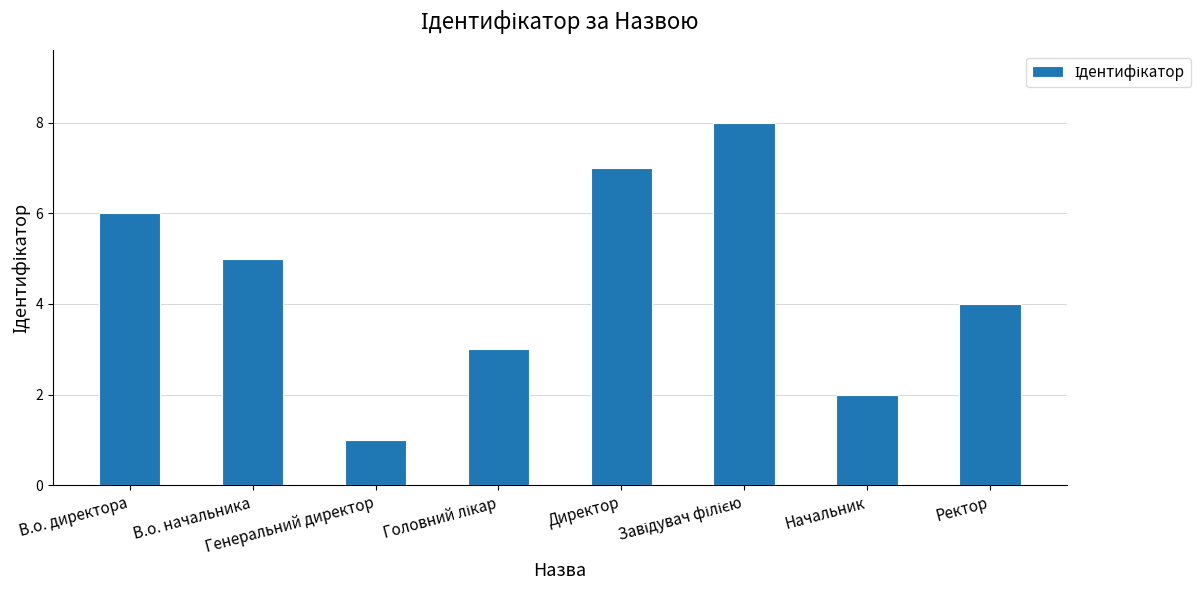

What is the difference between the maximum and second lowest values?

6